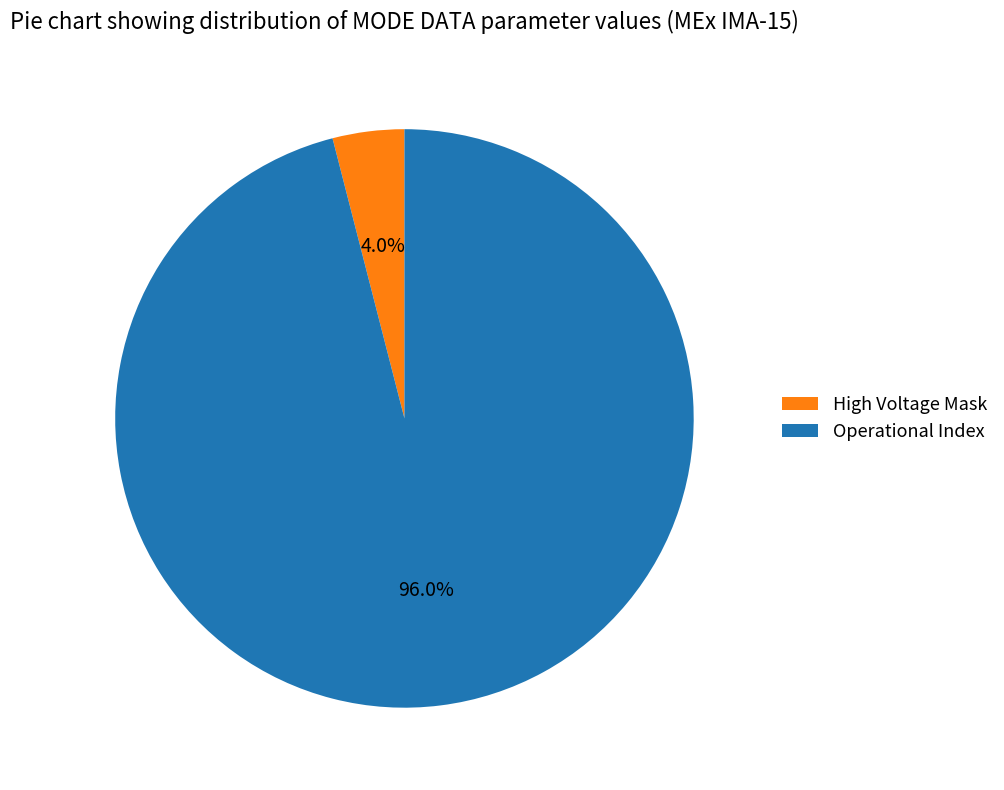

Is there a majority slice in this chart?

Yes